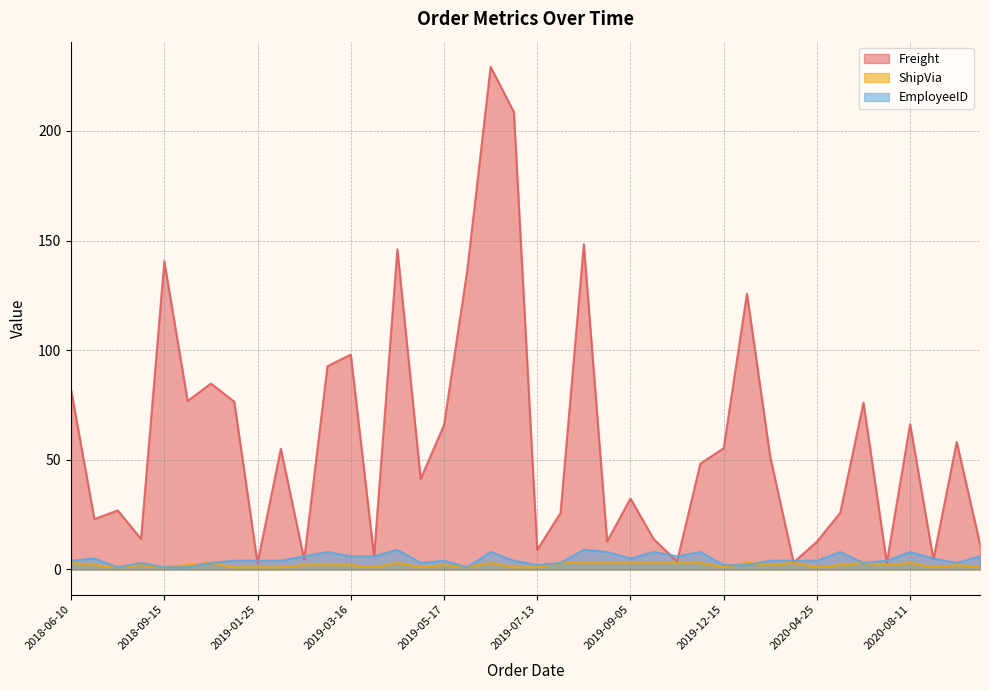

How many interior local valleys does the ShipVia series have?

8